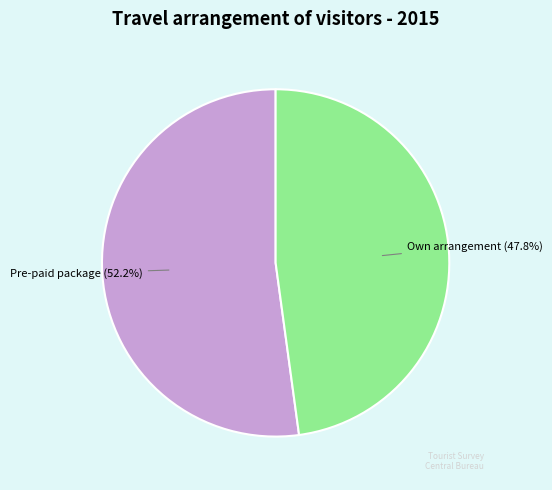

Count the number of slices in the pie.

2